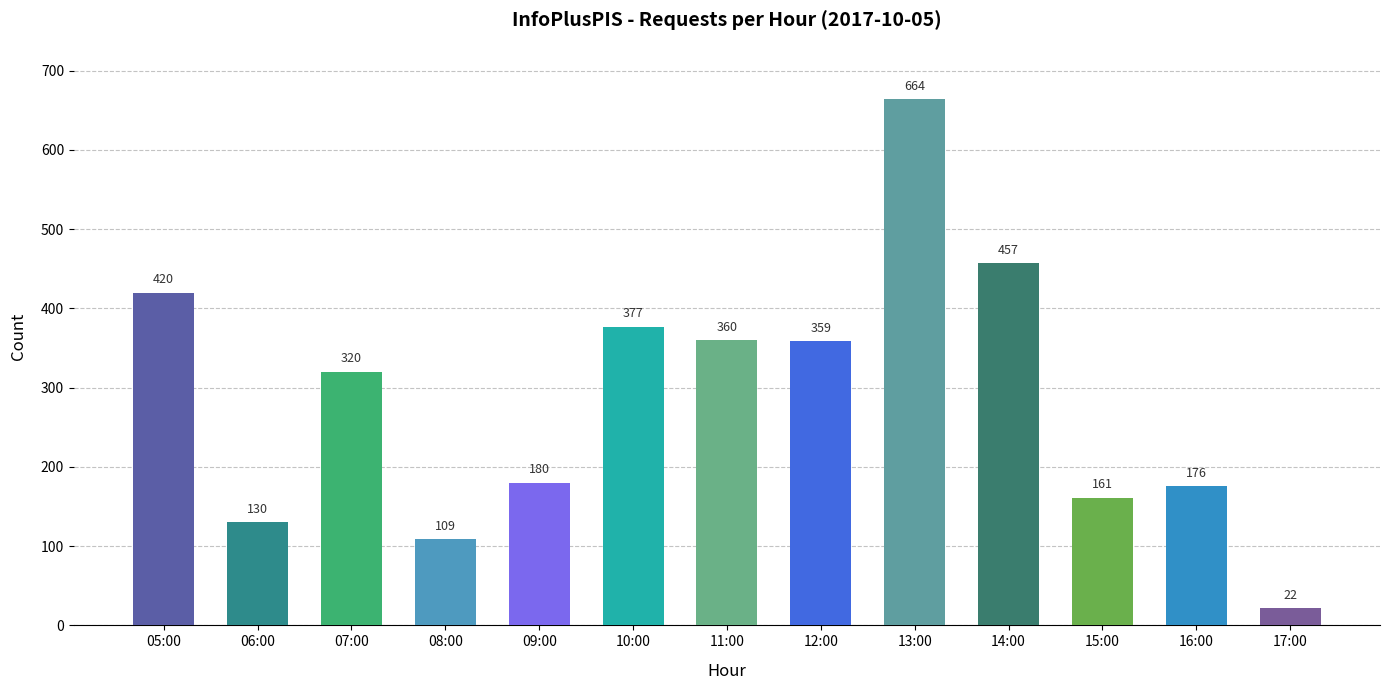

Read the value at 11:00.

360